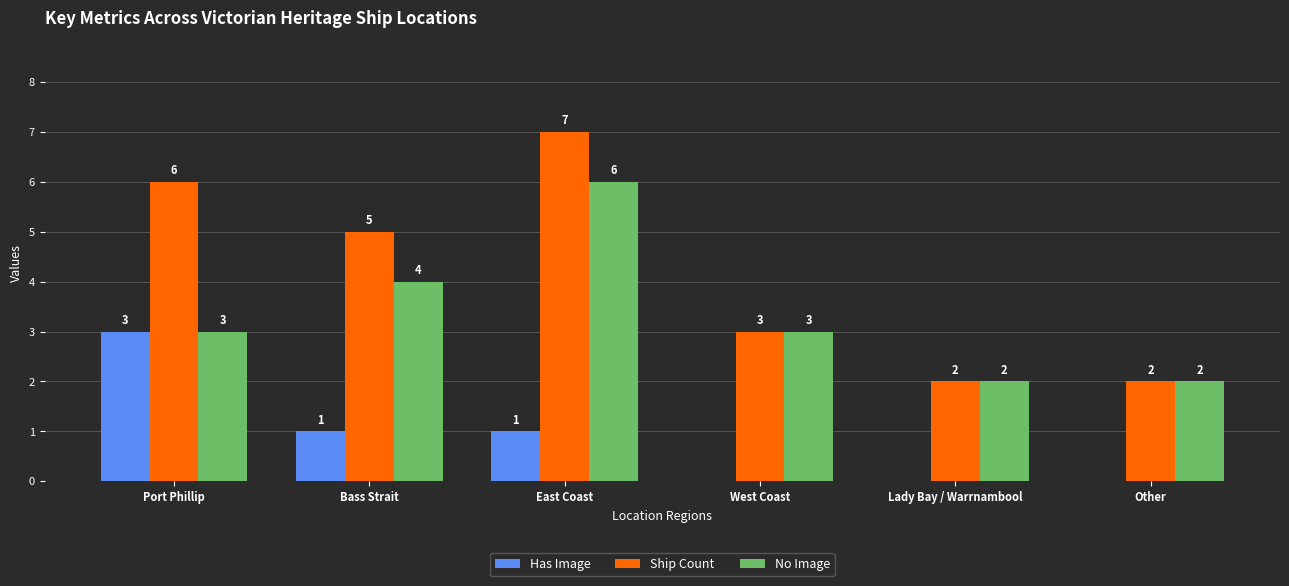

The Ship Count series shows 1 at Lady Bay / Warrnambool. True or false?

False